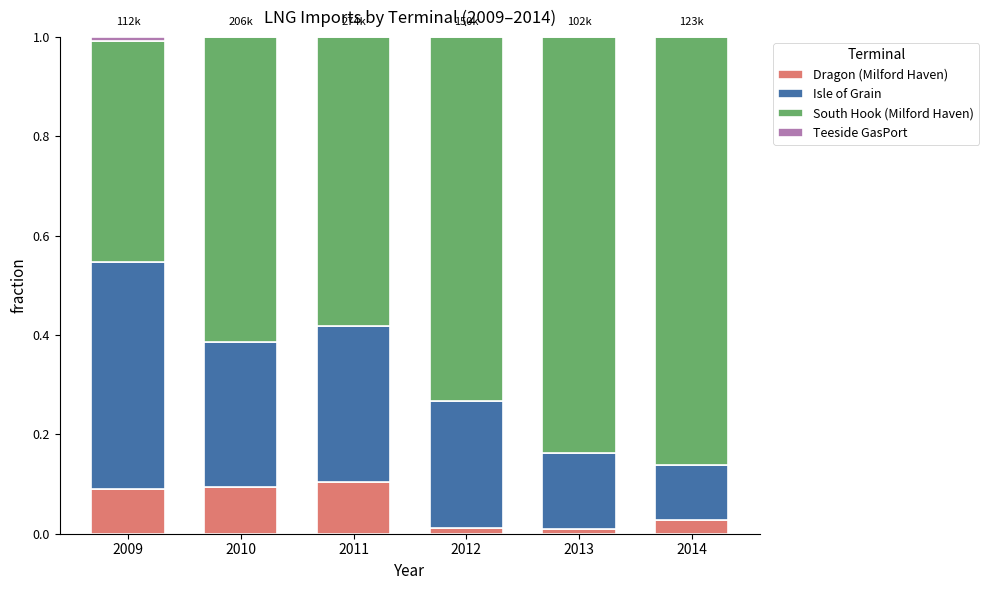

True or false: Dragon (Milford Haven) has a value of 0.0 at 2009.

False